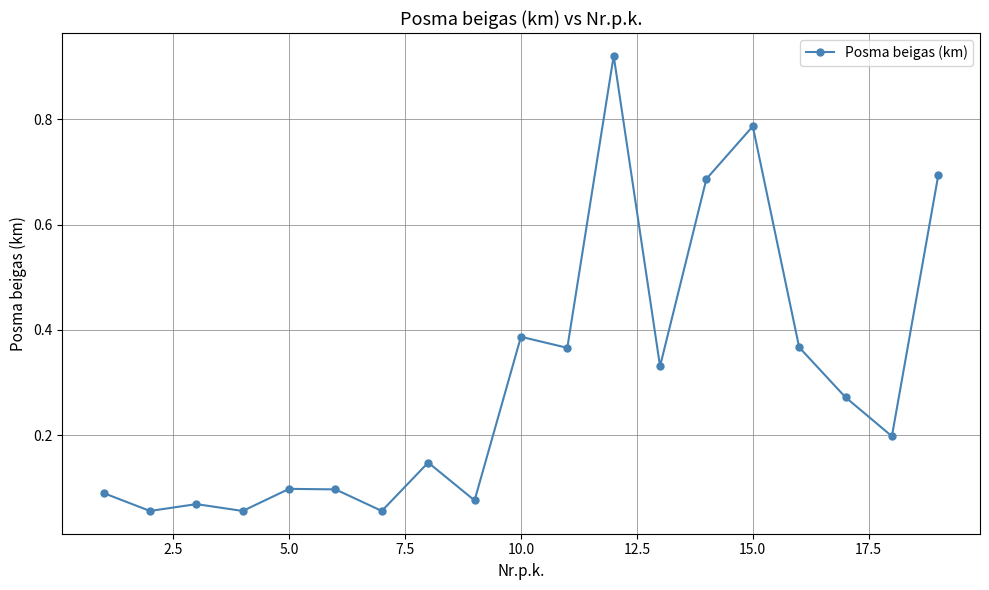

How many categories are shown in the chart?

19